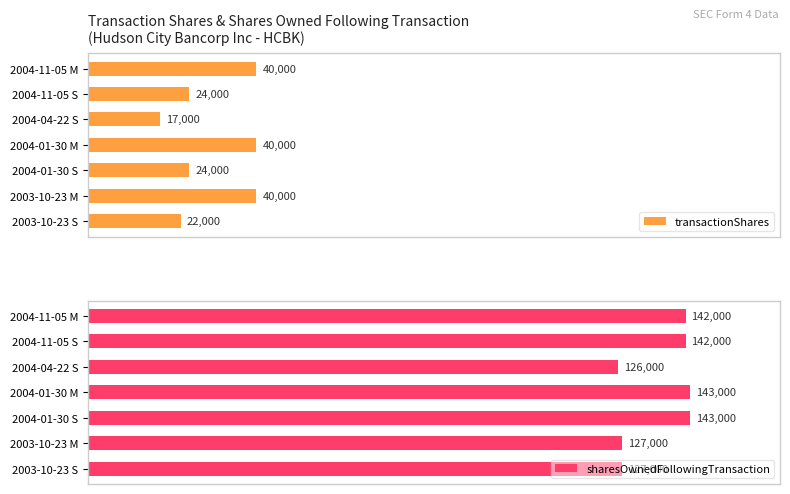

What is the highest value of the transactionShares series?

40000